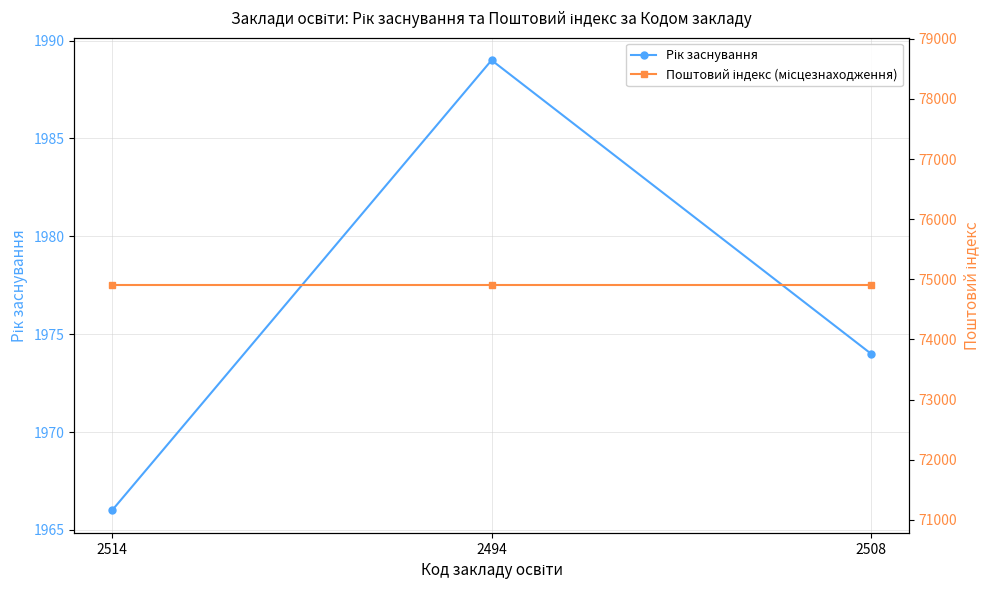

What position from the left is 2494?

2